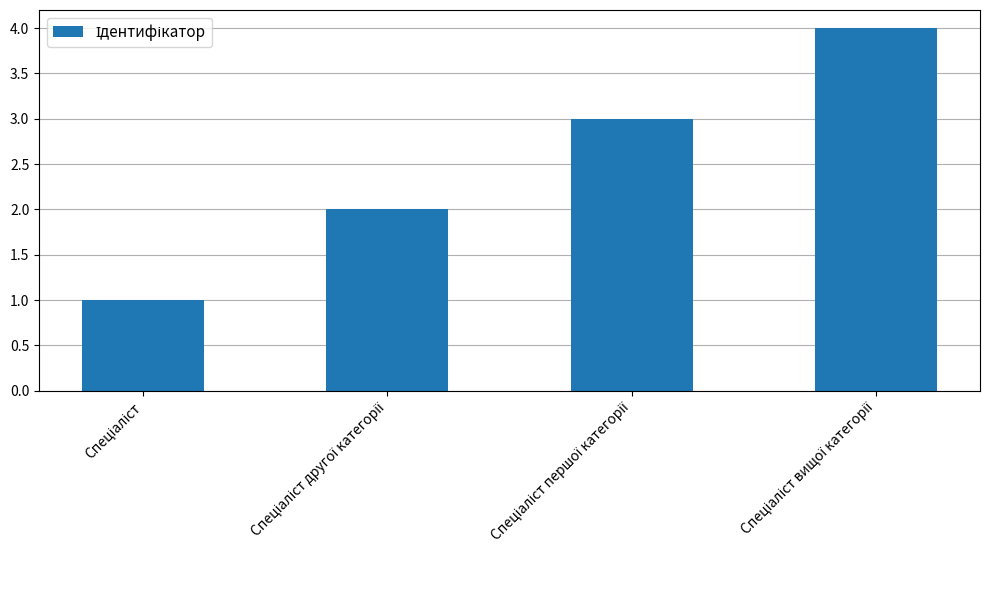

What is the difference between the maximum and minimum values?

3